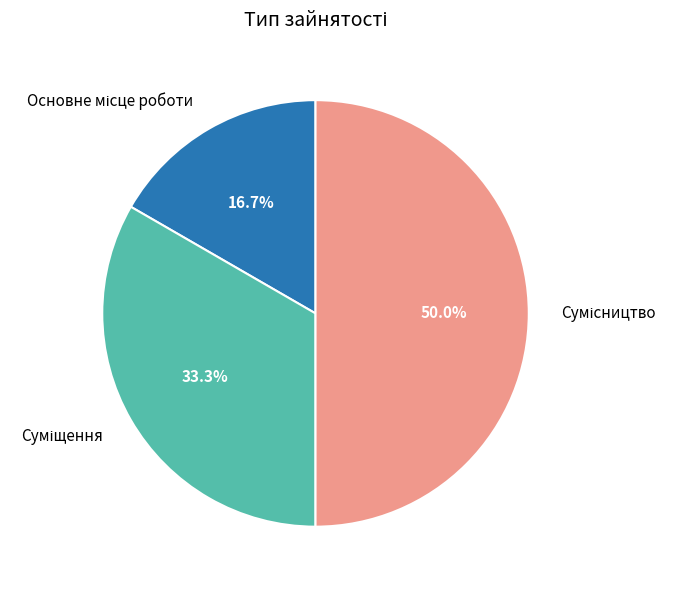

To the nearest percent, what is the difference between the Сумісництво and Основне місце роботи slice percentages?

33%